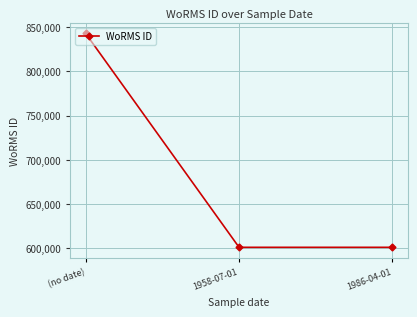

Reading left to right, extract all data points from this chart.

(no date)=842705	1958-07-01=601284	1986-04-01=601284